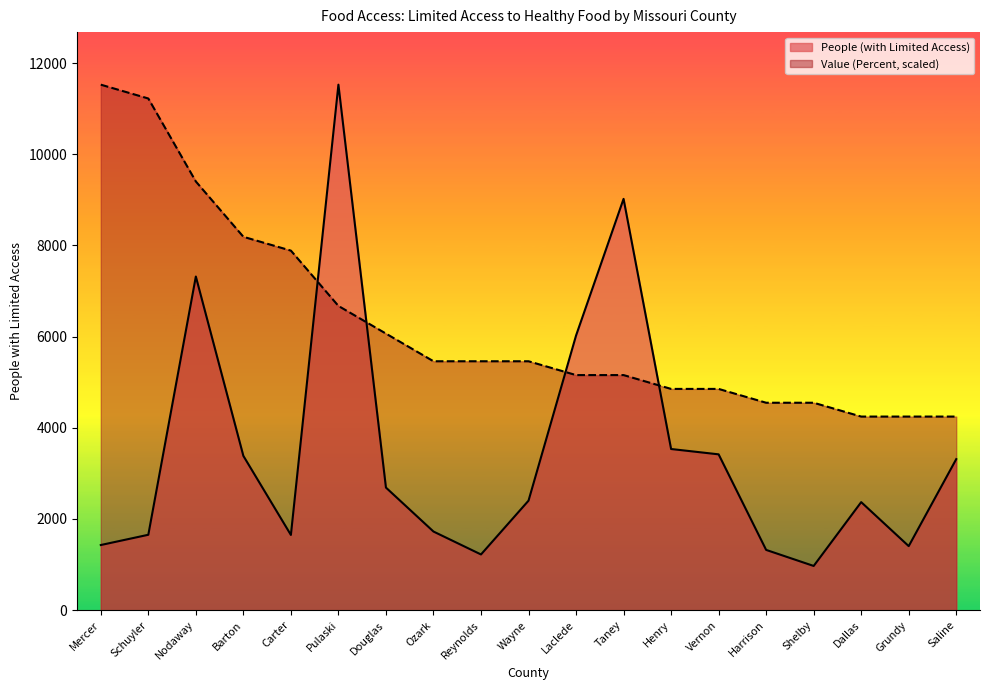

The Value (Percent) series shows 5459.7 at Reynolds. True or false?

True